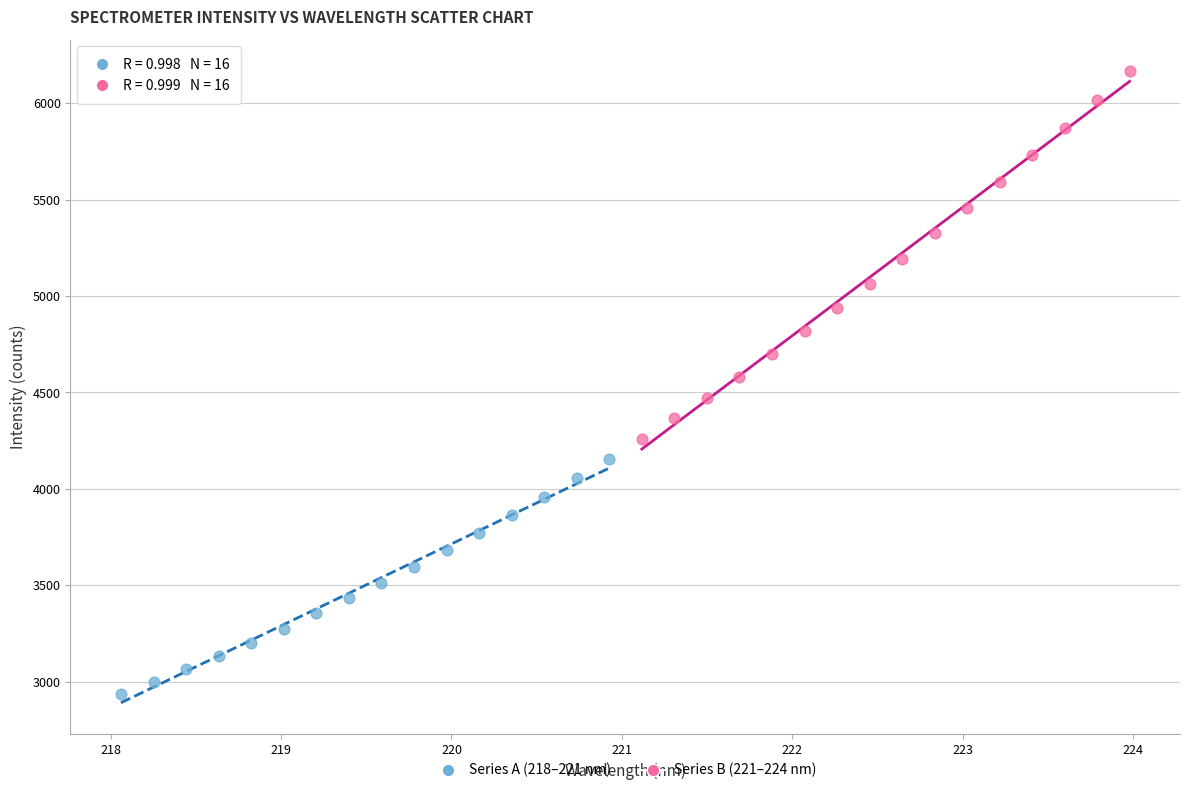

Which series has the widest spread of Y values?

Series B (221–224 nm)